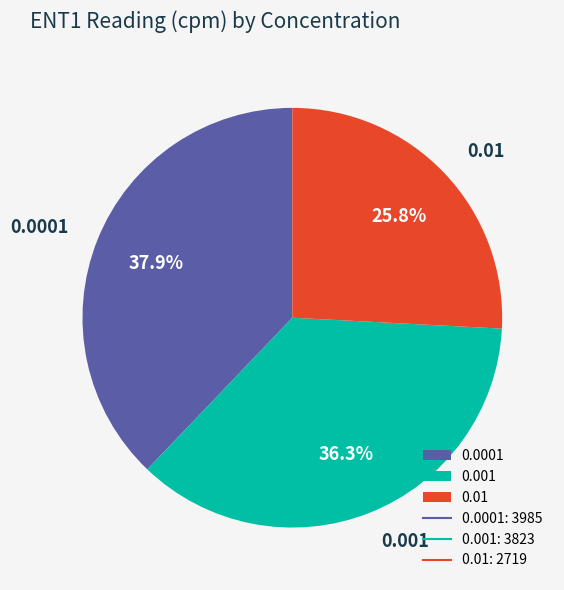

Is 0.01 the majority of the pie?

No